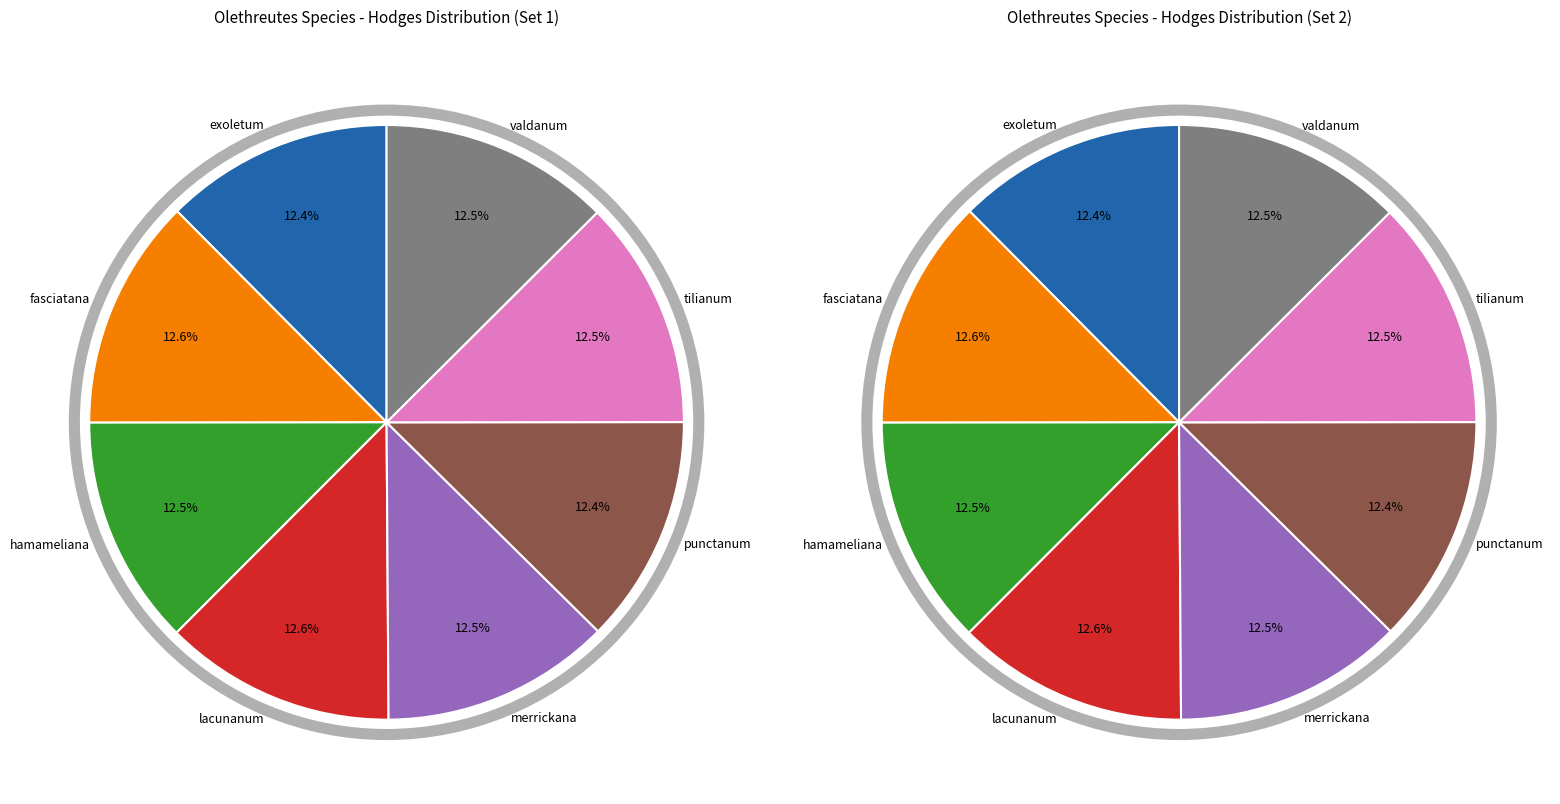

To the nearest percent, what portion does hamameliana represent?

12%